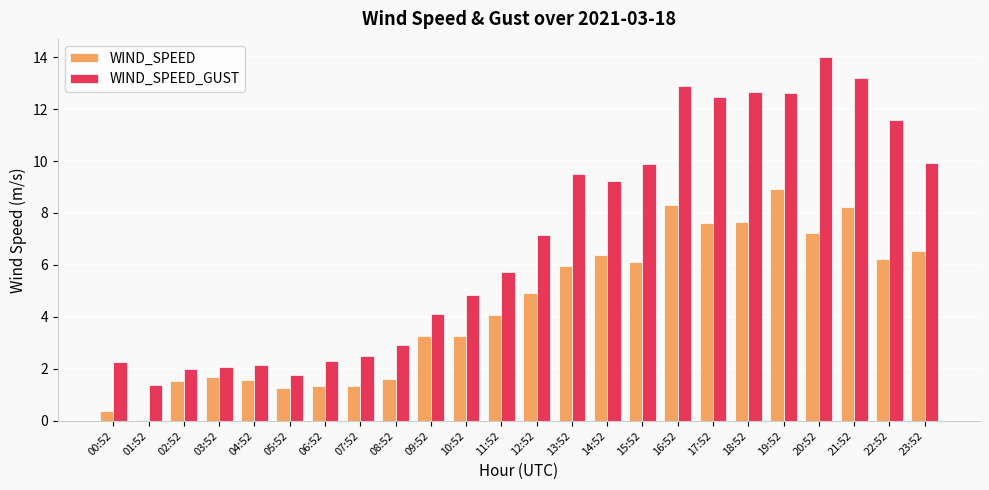

Is the value of WIND_SPEED at 20:52 greater than the value of WIND_SPEED_GUST at 20:52?

No